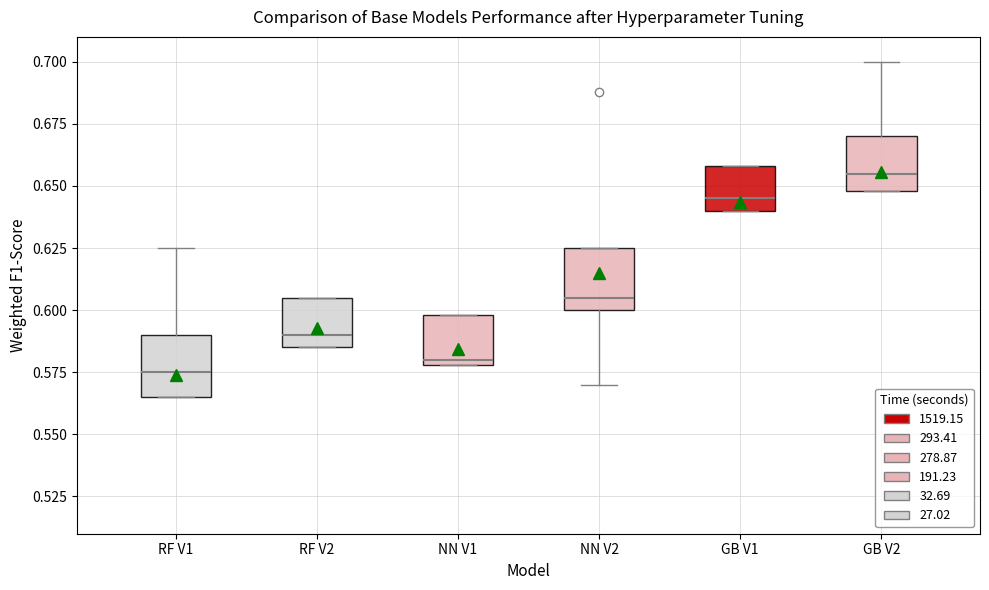

Reading left to right, transcribe this box plot: for each box, give where its median line is, the range the box spans, and where its two whiskers end, as read against the y-axis. The values are not printed on the chart, so give them approximately, as read against the axis.

RF V1: median 0.575, box 0.565 to 0.590, whiskers 0.565 to 0.625
RF V2: median 0.590, box 0.585 to 0.605, whiskers 0.585 to 0.605
NN V1: median 0.580 (just above the box's lower edge), box 0.580 to 0.600, whiskers 0.580 to 0.600
NN V2: median 0.605, box 0.600 to 0.625, whiskers 0.570 to 0.625
GB V1: median 0.645, box 0.640 to 0.660, whiskers 0.640 to 0.660
GB V2: median 0.655, box 0.650 to 0.670, whiskers 0.650 to 0.700